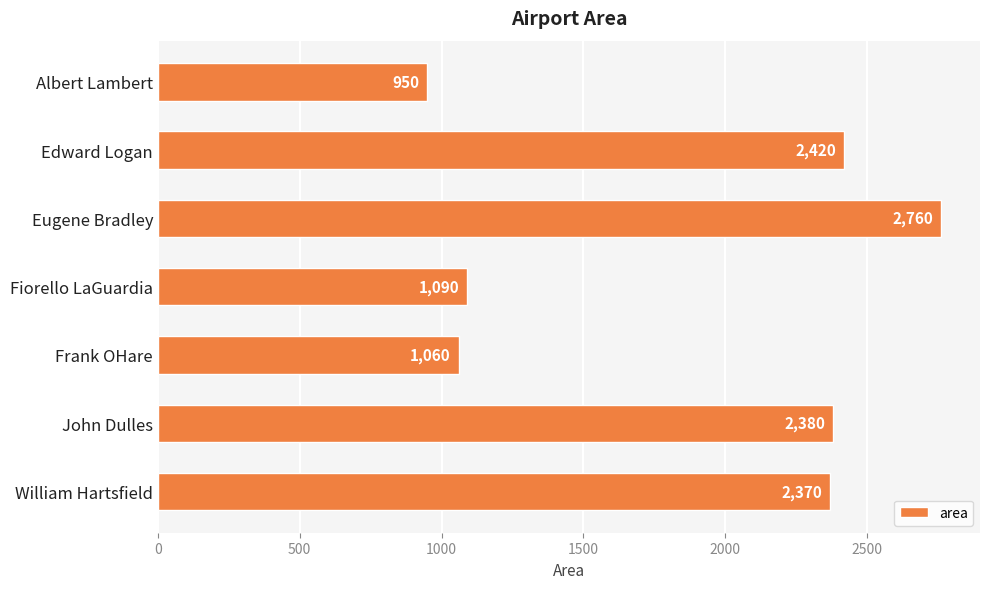

How many data points are less than 2370?

3